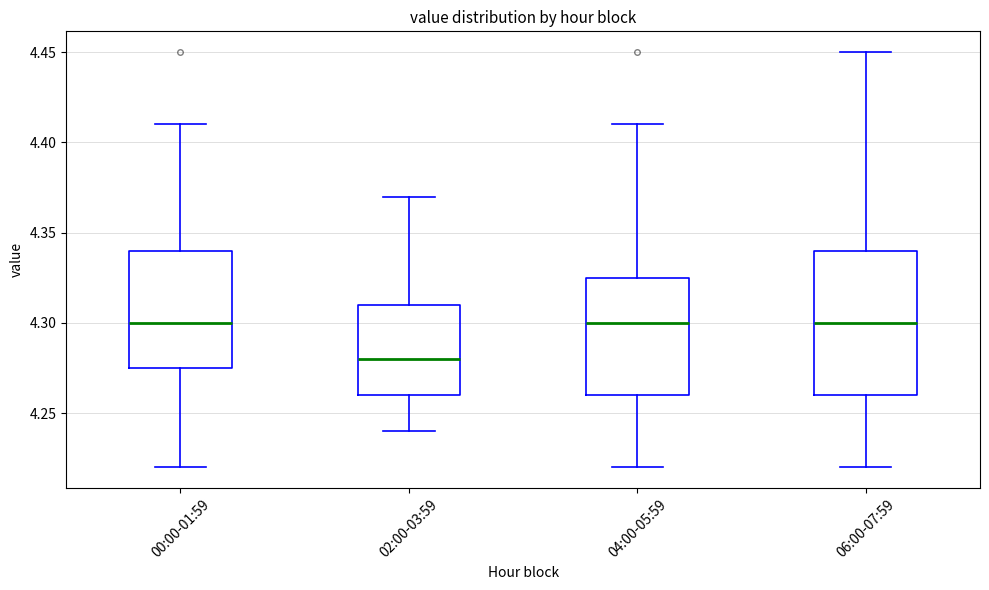

Where is the lower edge of the box for 02:00-03:59 on the y-axis? The values are not printed on the chart, so give them approximately, as read against the axis.

4.260